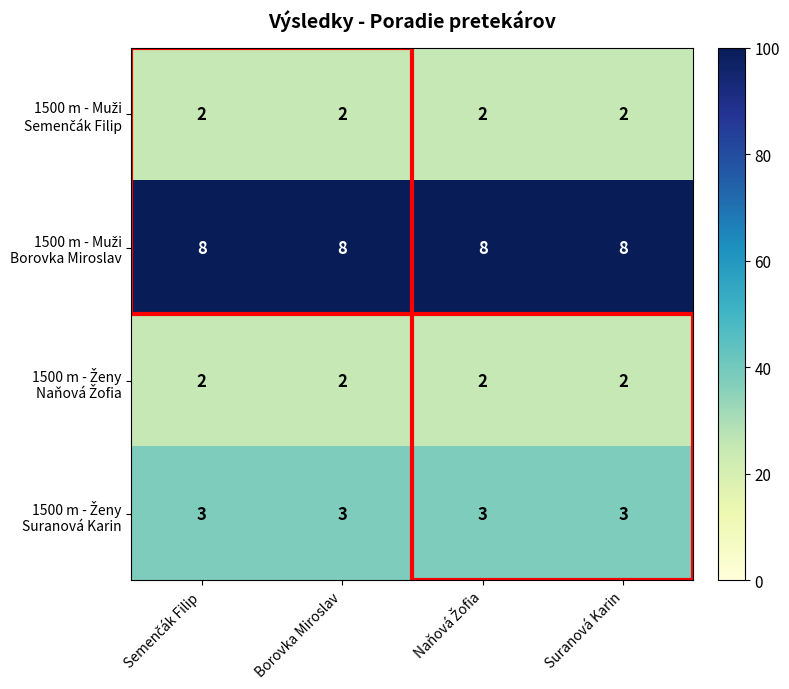

What is the difference between the highest and lowest values at Borovka Miroslav?

6